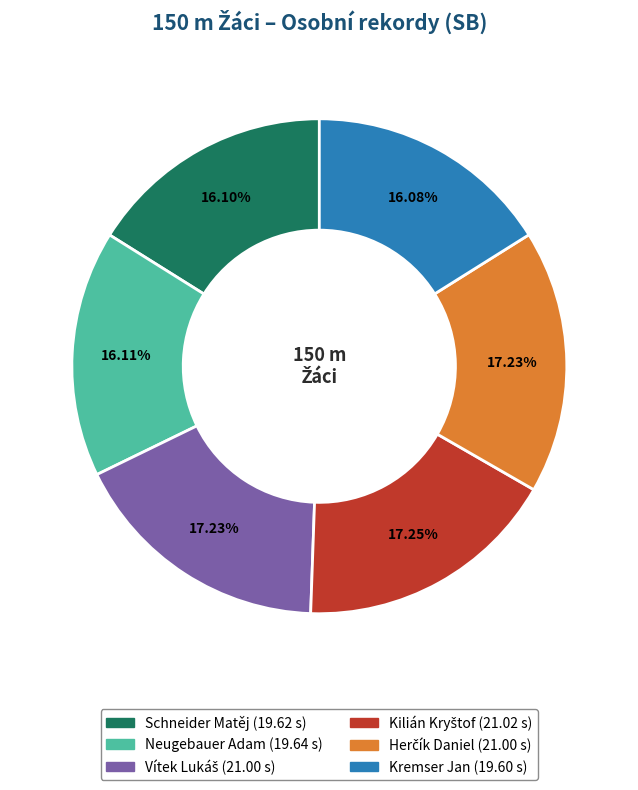

Is there any slice that represents more than half of the pie?

No